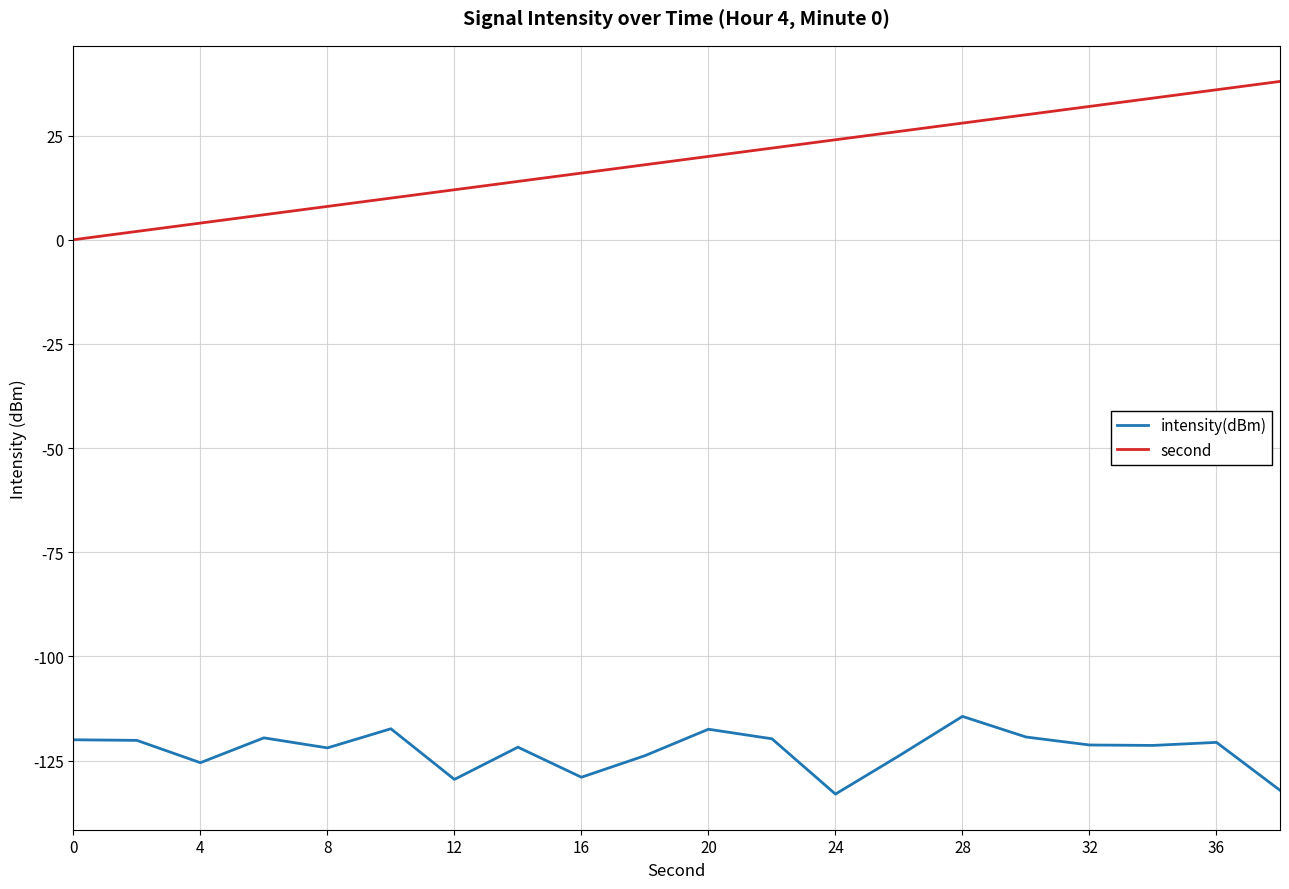

True or false: second and intensity(dBm) cross at least once.

False